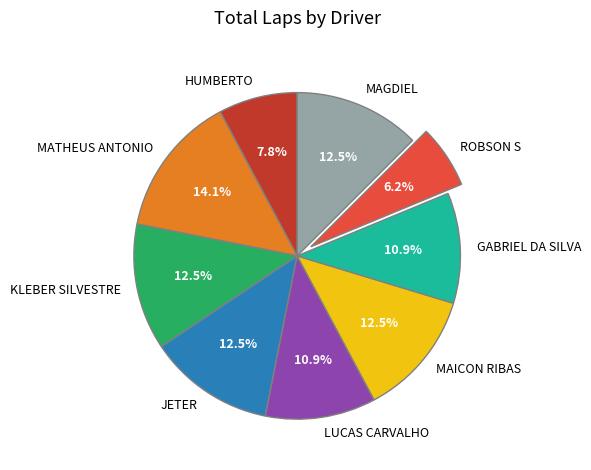

Which category has the biggest portion of the pie?

MATHEUS ANTONIO